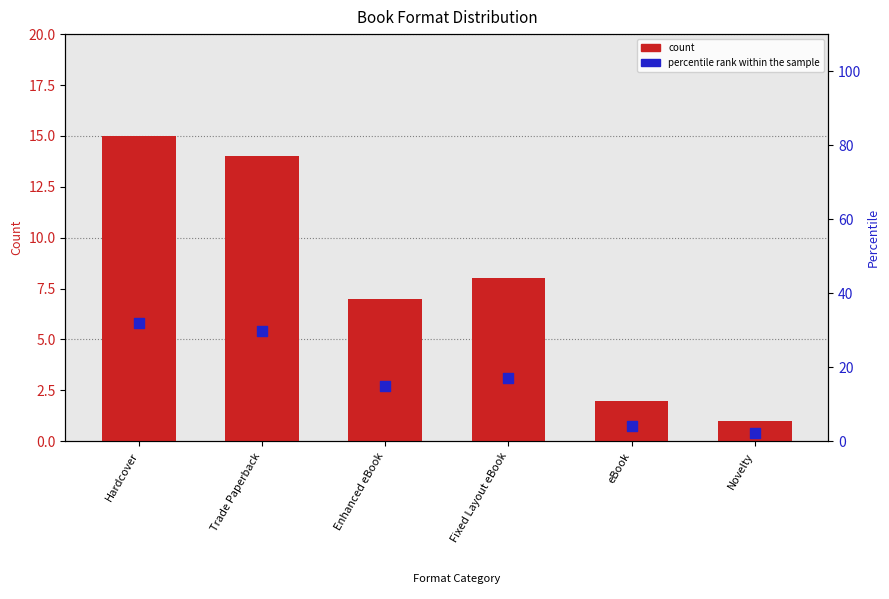

What is the total value across all series at Novelty?

3.1